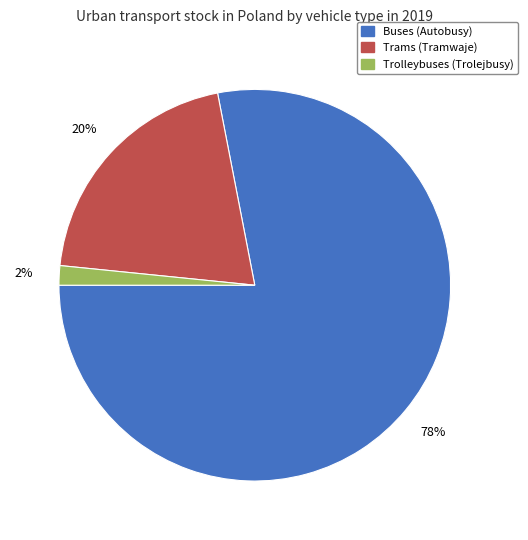

Which slice represents more than half of the pie?

Buses (Autobusy)